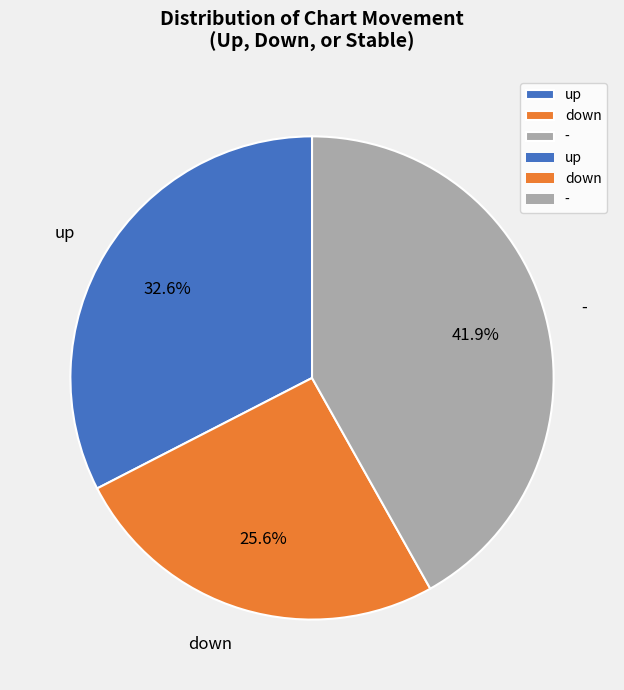

To the nearest percent, what portion does - represent?

42%